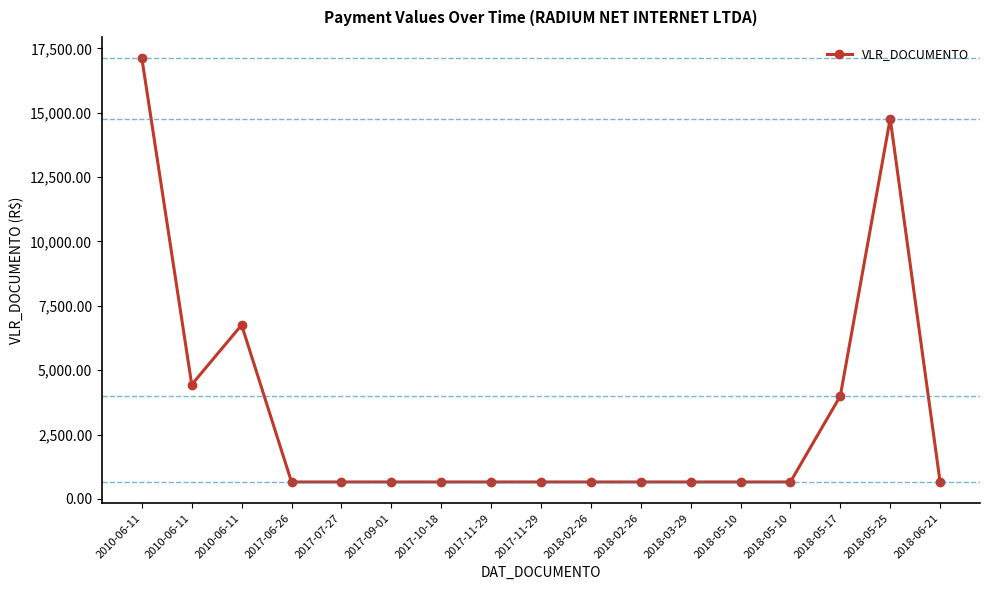

What is the smallest value displayed?

660.0